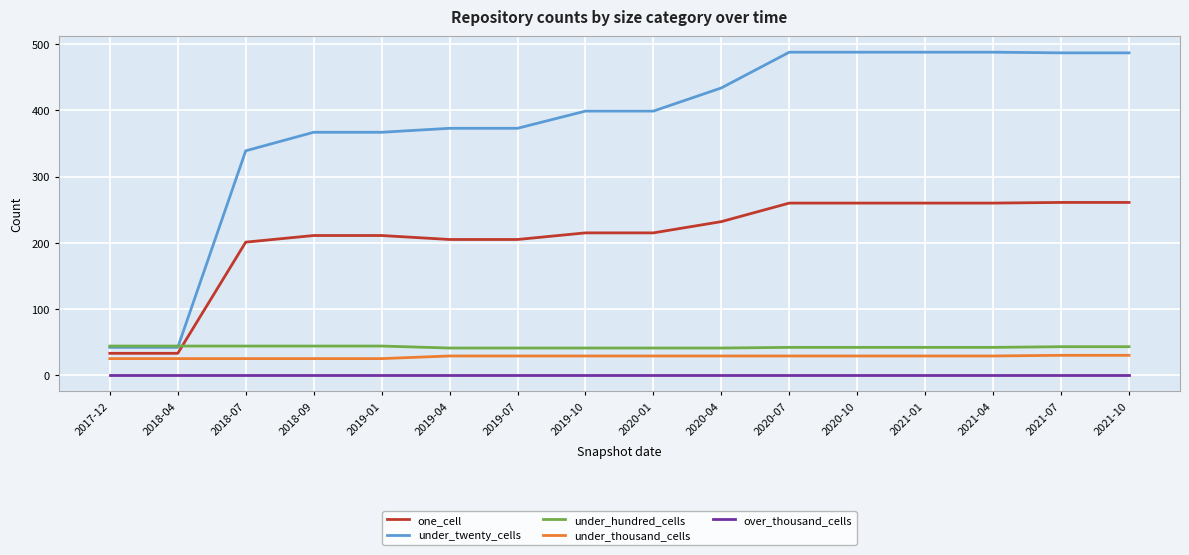

Which series changed the most between 2019-04 and 2020-04?

under_twenty_cells